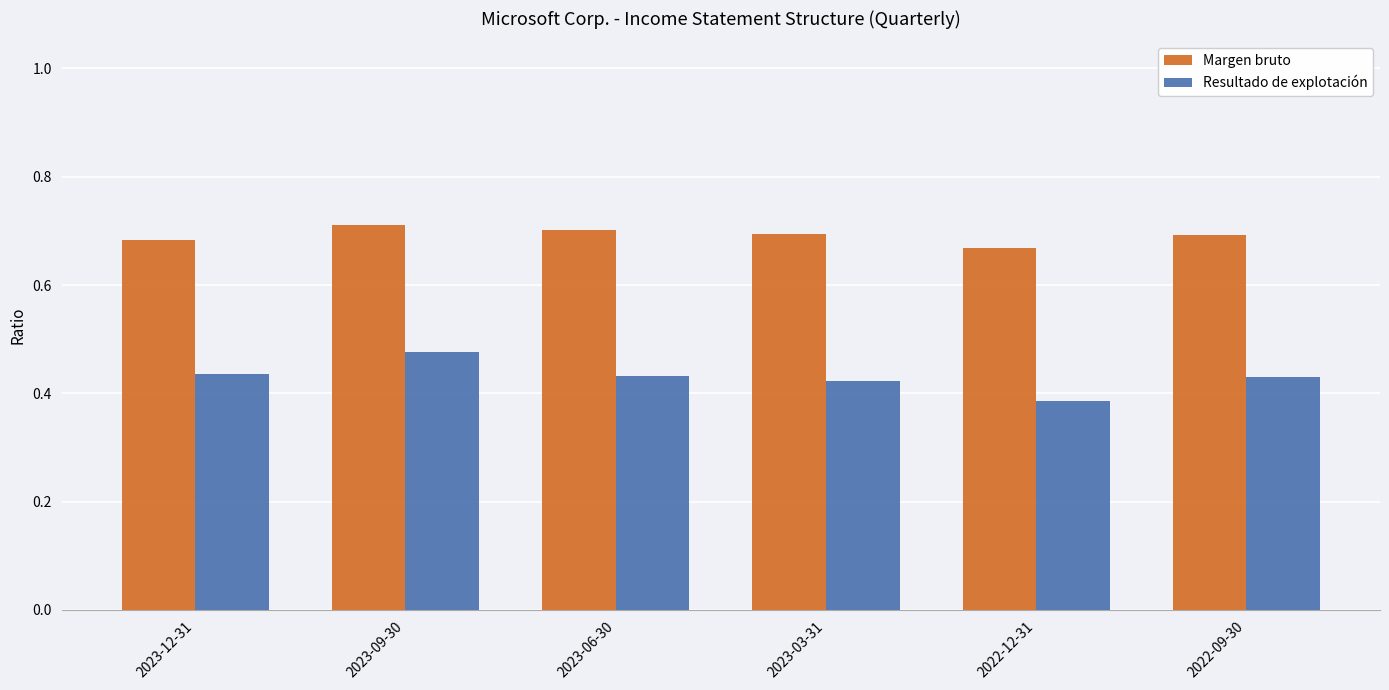

What is the sum of the Margen bruto values at 2022-12-31 and 2023-03-31?

1.4